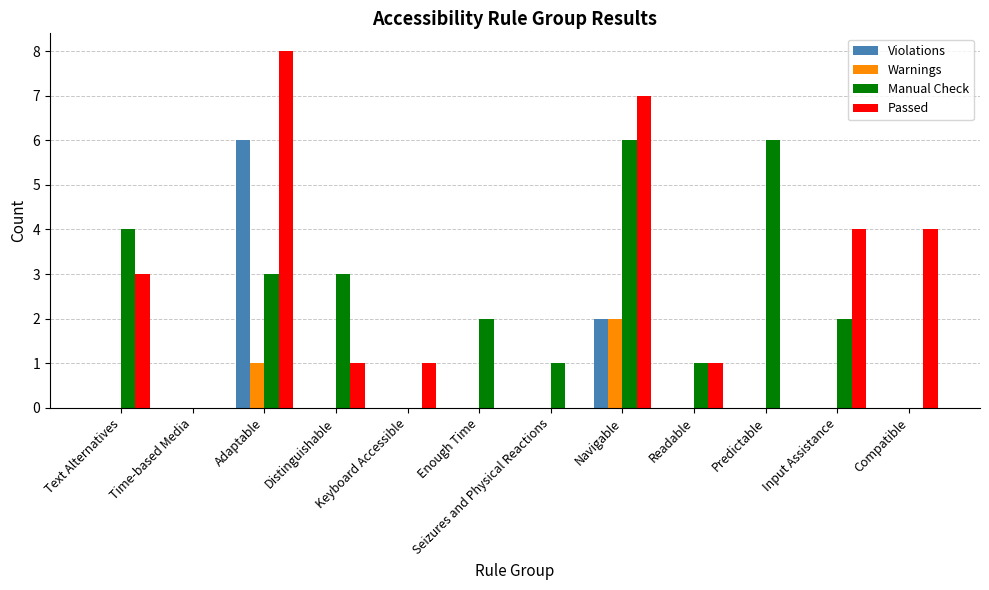

At which category is the sum across all series the highest?

Adaptable